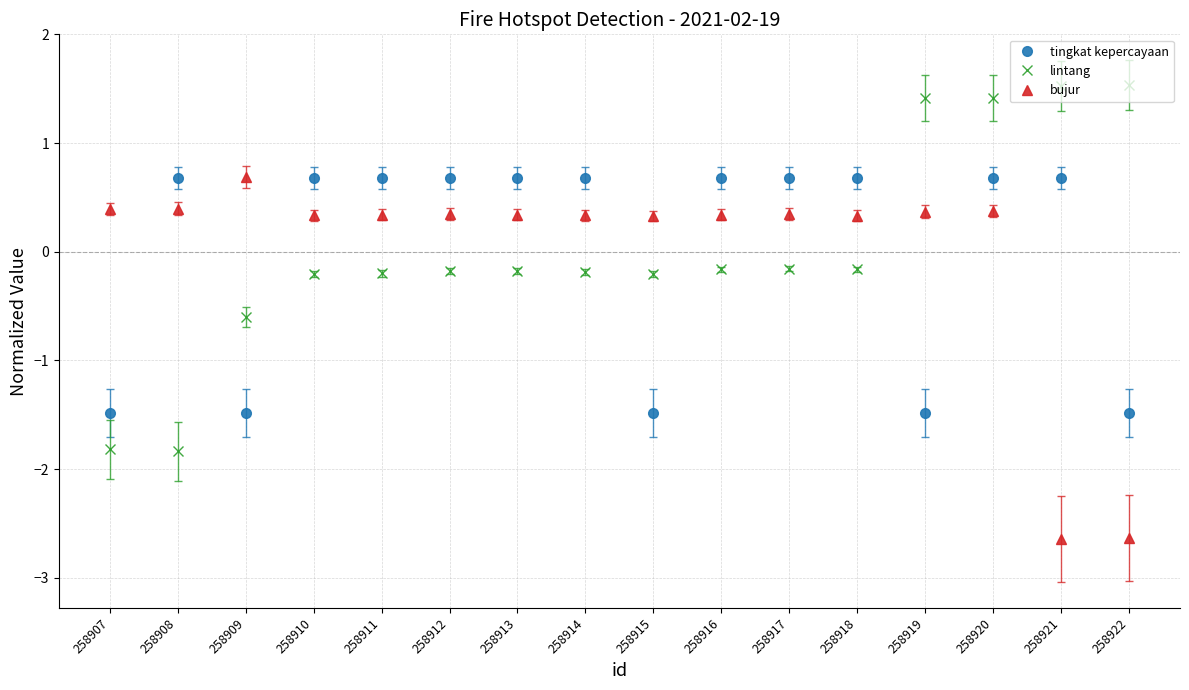

Where is the first local maximum for bujur?

258909